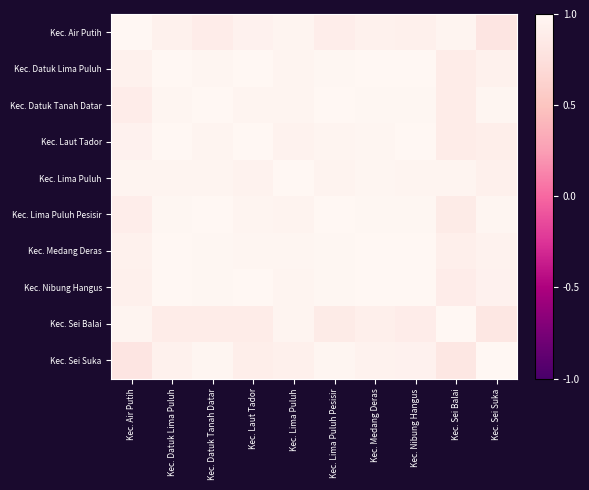

Reading left to right, extract all data points from this chart.

Kec. Air Putih: Kec. Air Putih=1.0	Kec. Datuk Lima Puluh=0.9	Kec. Datuk Tanah Datar=0.9	Kec. Laut Tador=0.9	Kec. Lima Puluh=1.0	Kec. Lima Puluh Pesisir=0.9	Kec. Medang Deras=0.9	Kec. Nibung Hangus=0.9	Kec. Sei Balai=1.0	Kec. Sei Suka=0.8
Kec. Datuk Lima Puluh: Kec. Air Putih=0.9	Kec. Datuk Lima Puluh=1.0	Kec. Datuk Tanah Datar=1.0	Kec. Laut Tador=1.0	Kec. Lima Puluh=1.0	Kec. Lima Puluh Pesisir=1.0	Kec. Medang Deras=1.0	Kec. Nibung Hangus=1.0	Kec. Sei Balai=0.9	Kec. Sei Suka=0.9
Kec. Datuk Tanah Datar: Kec. Air Putih=0.9	Kec. Datuk Lima Puluh=1.0	Kec. Datuk Tanah Datar=1.0	Kec. Laut Tador=1.0	Kec. Lima Puluh=1.0	Kec. Lima Puluh Pesisir=1.0	Kec. Medang Deras=1.0	Kec. Nibung Hangus=1.0	Kec. Sei Balai=0.9	Kec. Sei Suka=1.0
Kec. Laut Tador: Kec. Air Putih=0.9	Kec. Datuk Lima Puluh=1.0	Kec. Datuk Tanah Datar=1.0	Kec. Laut Tador=1.0	Kec. Lima Puluh=1.0	Kec. Lima Puluh Pesisir=1.0	Kec. Medang Deras=1.0	Kec. Nibung Hangus=1.0	Kec. Sei Balai=0.9	Kec. Sei Suka=0.9
Kec. Lima Puluh: Kec. Air Putih=1.0	Kec. Datuk Lima Puluh=1.0	Kec. Datuk Tanah Datar=1.0	Kec. Laut Tador=1.0	Kec. Lima Puluh=1.0	Kec. Lima Puluh Pesisir=1.0	Kec. Medang Deras=1.0	Kec. Nibung Hangus=1.0	Kec. Sei Balai=1.0	Kec. Sei Suka=0.9
Kec. Lima Puluh Pesisir: Kec. Air Putih=0.9	Kec. Datuk Lima Puluh=1.0	Kec. Datuk Tanah Datar=1.0	Kec. Laut Tador=1.0	Kec. Lima Puluh=1.0	Kec. Lima Puluh Pesisir=1.0	Kec. Medang Deras=1.0	Kec. Nibung Hangus=1.0	Kec. Sei Balai=0.9	Kec. Sei Suka=1.0
Kec. Medang Deras: Kec. Air Putih=0.9	Kec. Datuk Lima Puluh=1.0	Kec. Datuk Tanah Datar=1.0	Kec. Laut Tador=1.0	Kec. Lima Puluh=1.0	Kec. Lima Puluh Pesisir=1.0	Kec. Medang Deras=1.0	Kec. Nibung Hangus=1.0	Kec. Sei Balai=0.9	Kec. Sei Suka=0.9
Kec. Nibung Hangus: Kec. Air Putih=0.9	Kec. Datuk Lima Puluh=1.0	Kec. Datuk Tanah Datar=1.0	Kec. Laut Tador=1.0	Kec. Lima Puluh=1.0	Kec. Lima Puluh Pesisir=1.0	Kec. Medang Deras=1.0	Kec. Nibung Hangus=1.0	Kec. Sei Balai=0.9	Kec. Sei Suka=0.9
Kec. Sei Balai: Kec. Air Putih=1.0	Kec. Datuk Lima Puluh=0.9	Kec. Datuk Tanah Datar=0.9	Kec. Laut Tador=0.9	Kec. Lima Puluh=1.0	Kec. Lima Puluh Pesisir=0.9	Kec. Medang Deras=0.9	Kec. Nibung Hangus=0.9	Kec. Sei Balai=1.0	Kec. Sei Suka=0.8
Kec. Sei Suka: Kec. Air Putih=0.8	Kec. Datuk Lima Puluh=0.9	Kec. Datuk Tanah Datar=1.0	Kec. Laut Tador=0.9	Kec. Lima Puluh=0.9	Kec. Lima Puluh Pesisir=1.0	Kec. Medang Deras=0.9	Kec. Nibung Hangus=0.9	Kec. Sei Balai=0.8	Kec. Sei Suka=1.0